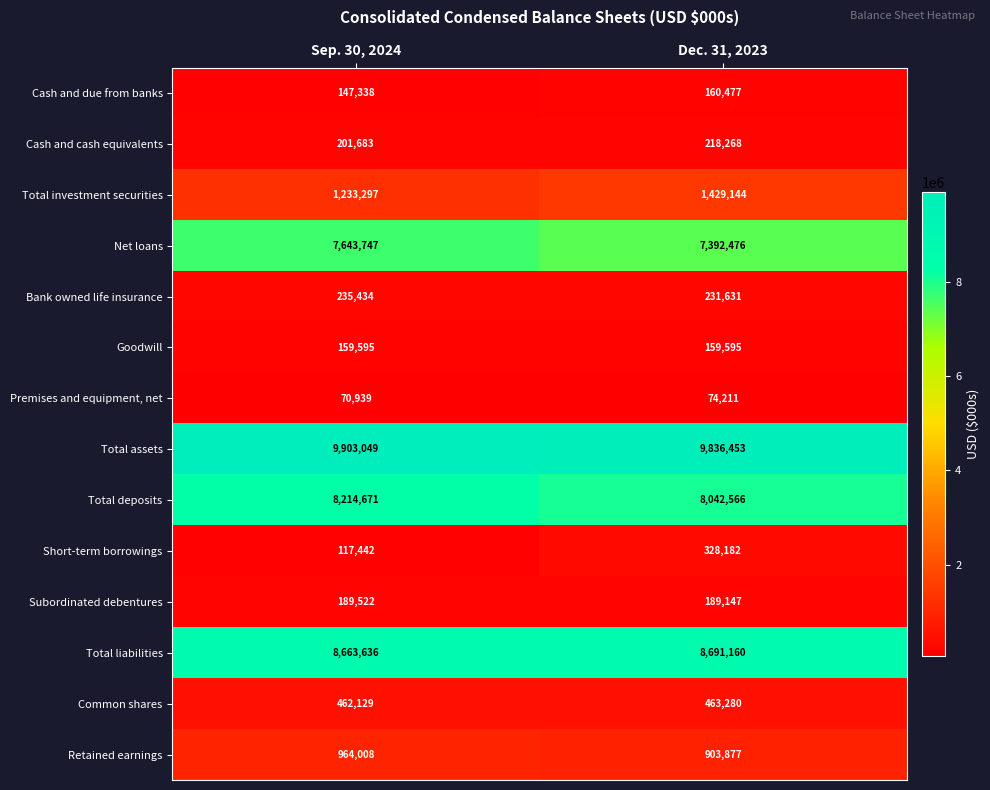

Which series changed the most between Sep. 30, 2024 and Dec. 31, 2023?

Net loans